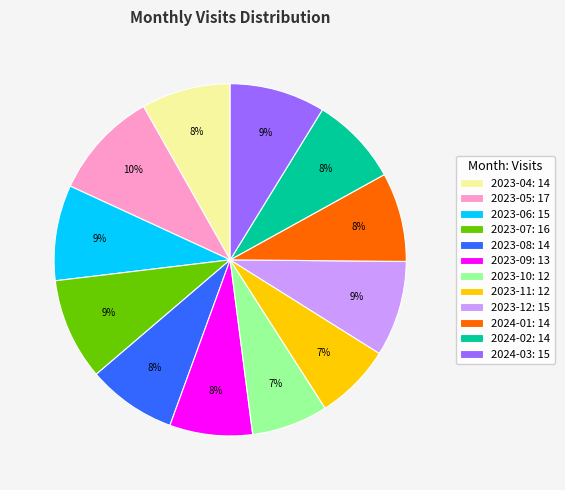

Is it true that 2023-08 is 1% of the pie?

False